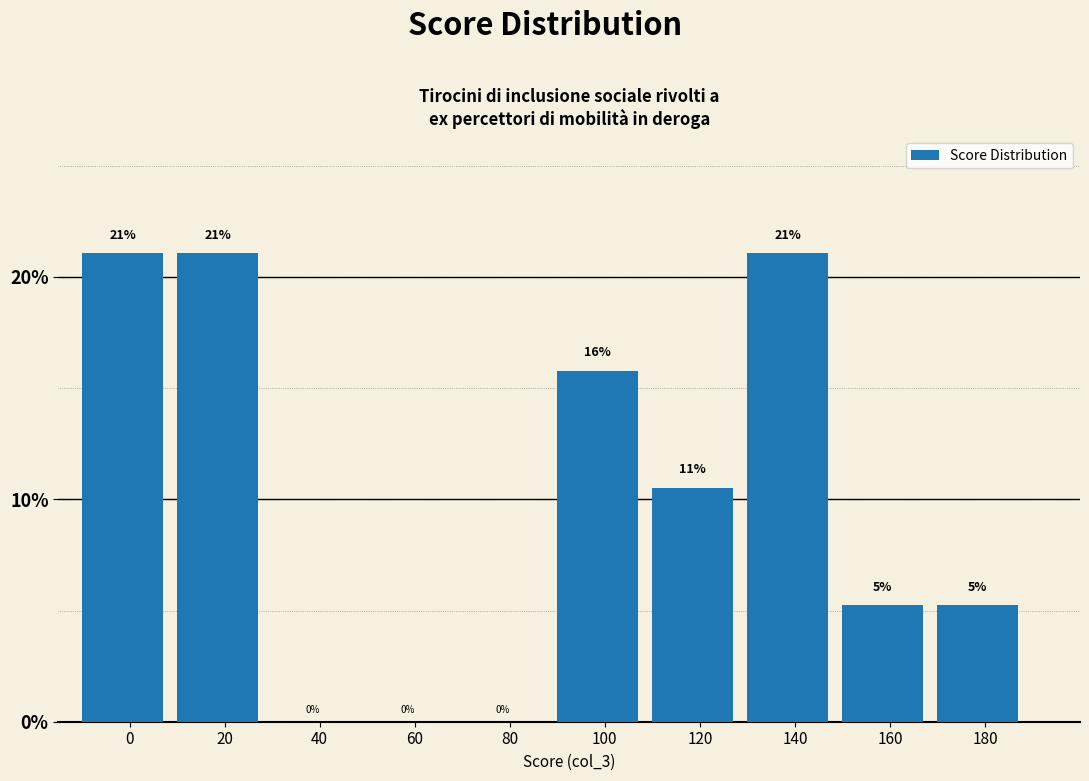

Which has a higher value, 180 or 40?

180